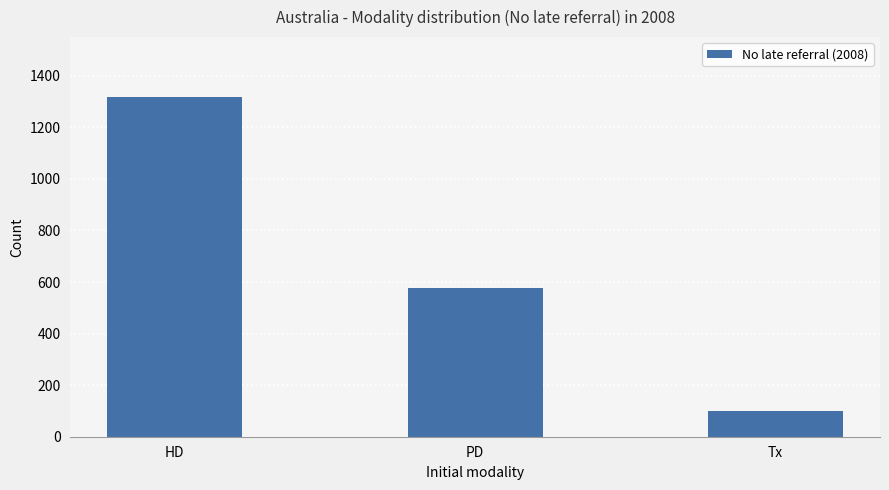

What is the smallest value displayed?

99